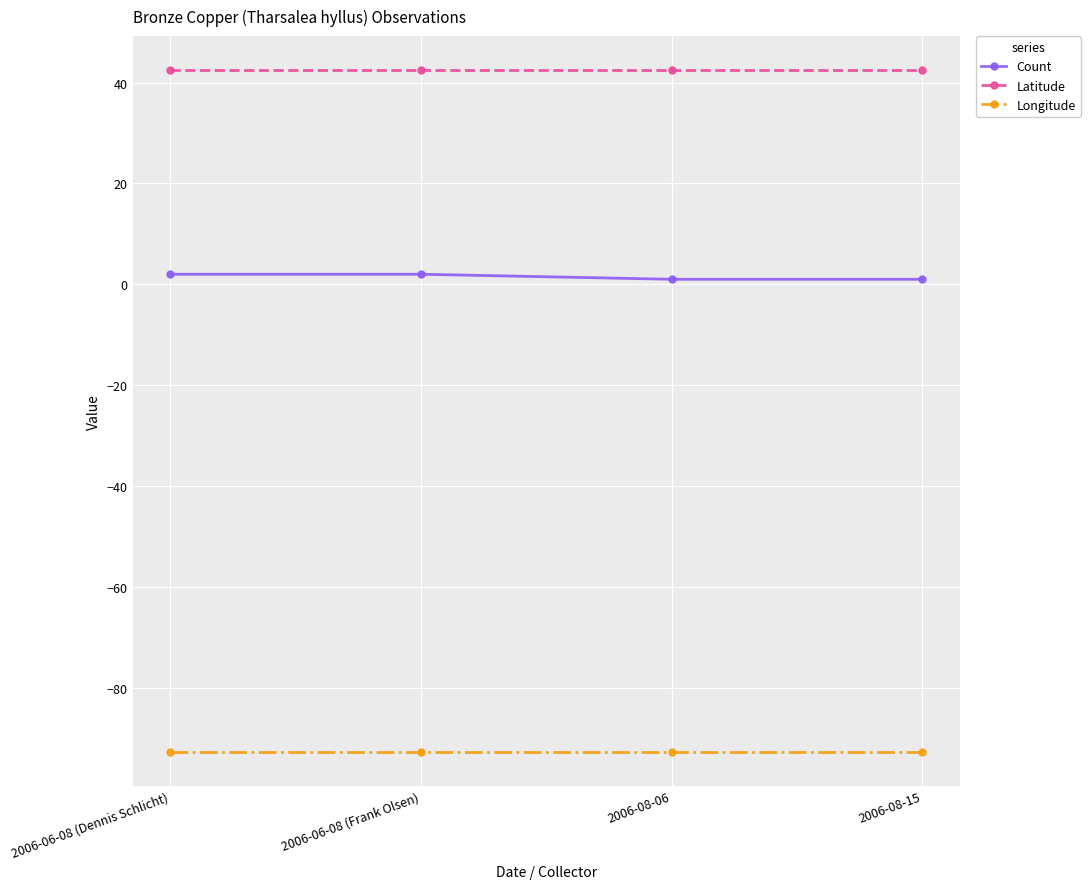

Reading left to right, what are all the values shown in this chart?

Count: 2.0	2.0	1.0	1.0
Latitude: 42.5	42.5	42.5	42.5
Longitude: -92.6	-92.6	-92.6	-92.6